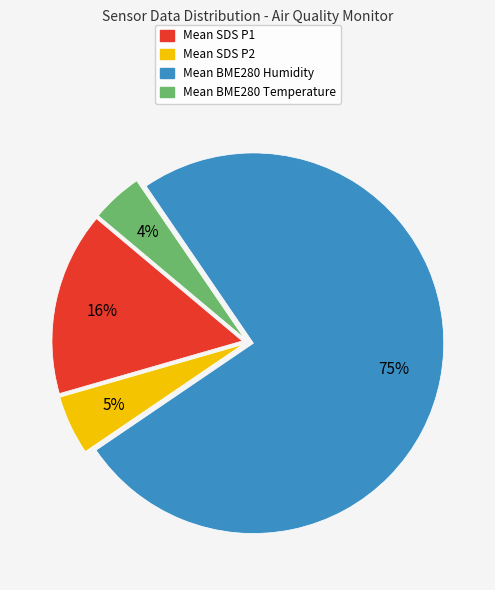

What percentage is the Mean BME280 Temperature slice, to the nearest percent?

4%